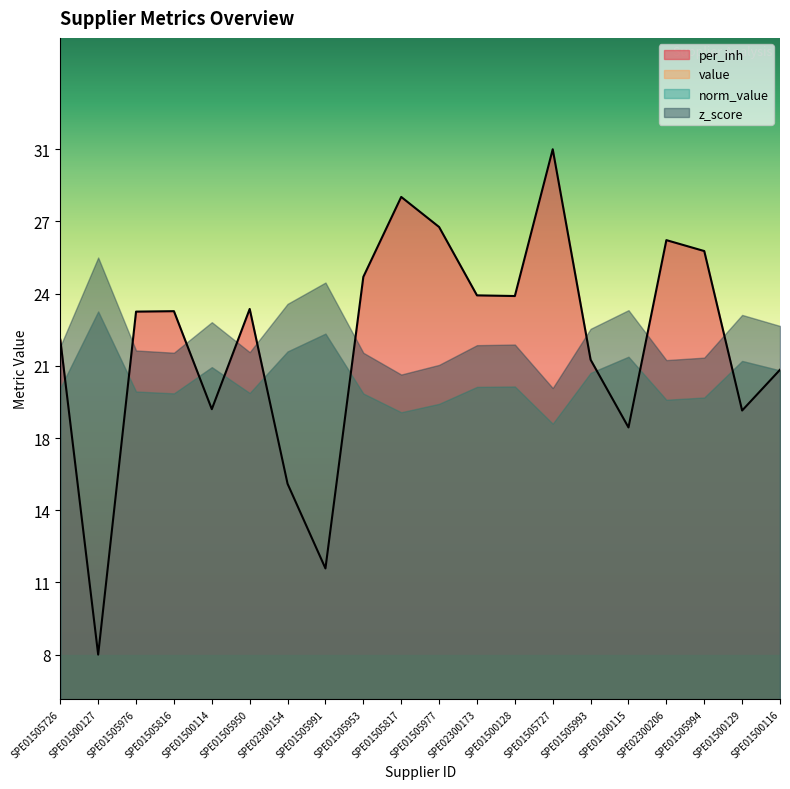

List the labels in order of value, largest first.

SPE01505727, SPE01505817, SPE01505977, SPE02300206, SPE01505994, SPE01505953, SPE02300173, SPE01500128, SPE01505950, SPE01505816, SPE01505976, SPE01505726, SPE01505993, SPE01500116, SPE01500114, SPE01500129, SPE01500115, SPE02300154, SPE01505991, SPE01500127